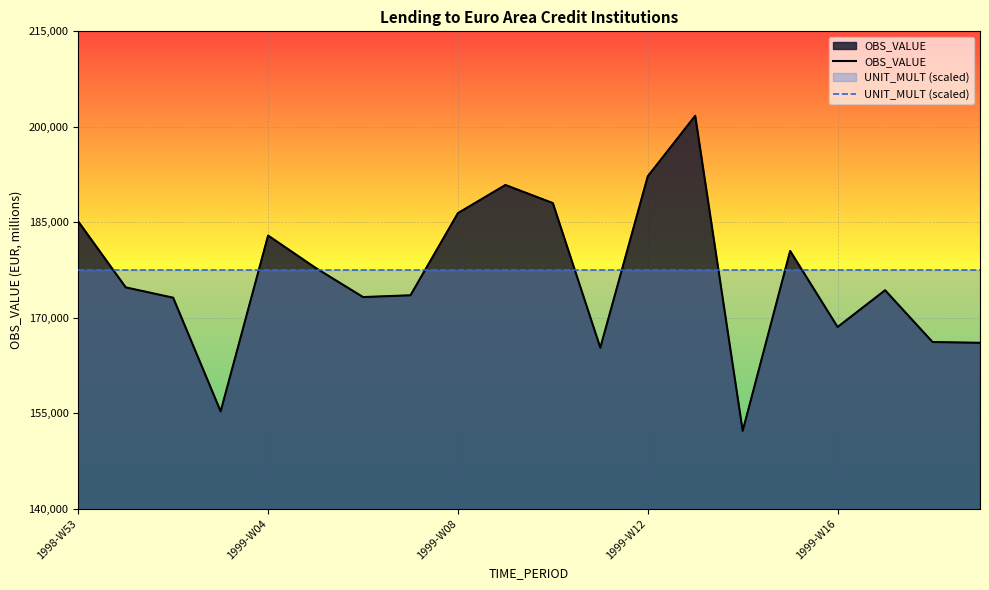

Which category has the lowest value across all series?

14